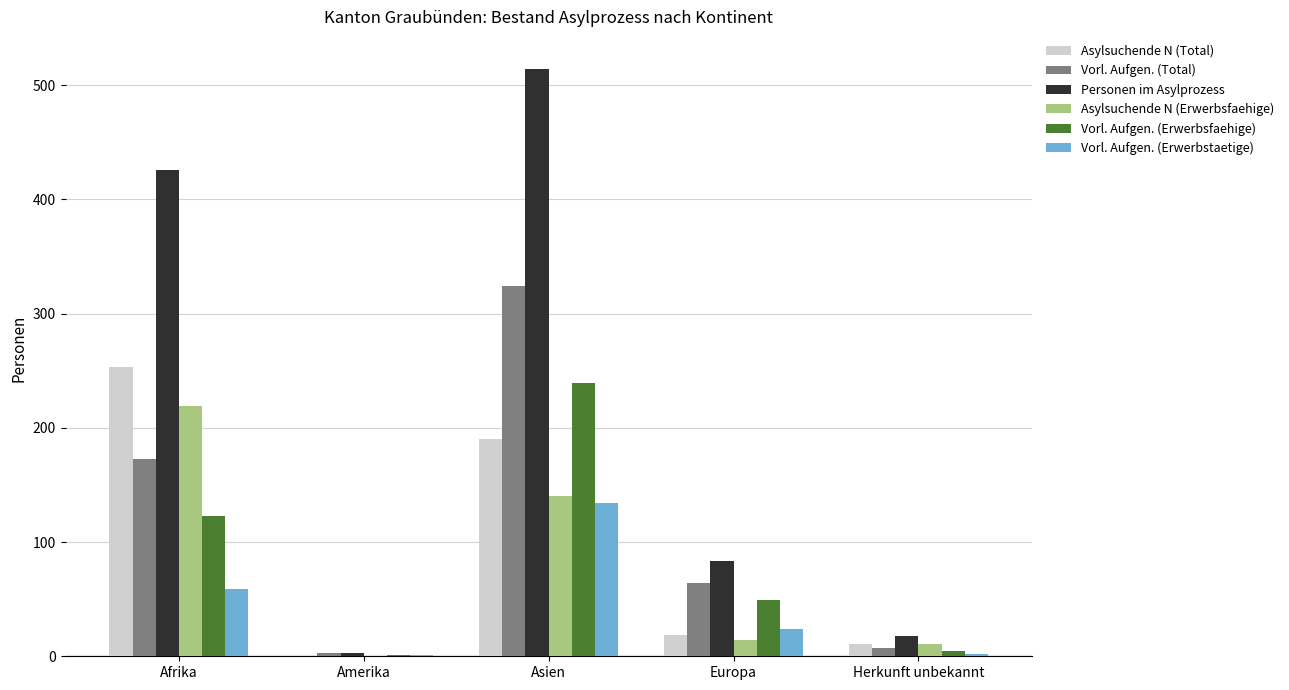

How many distinct data groups are displayed?

6